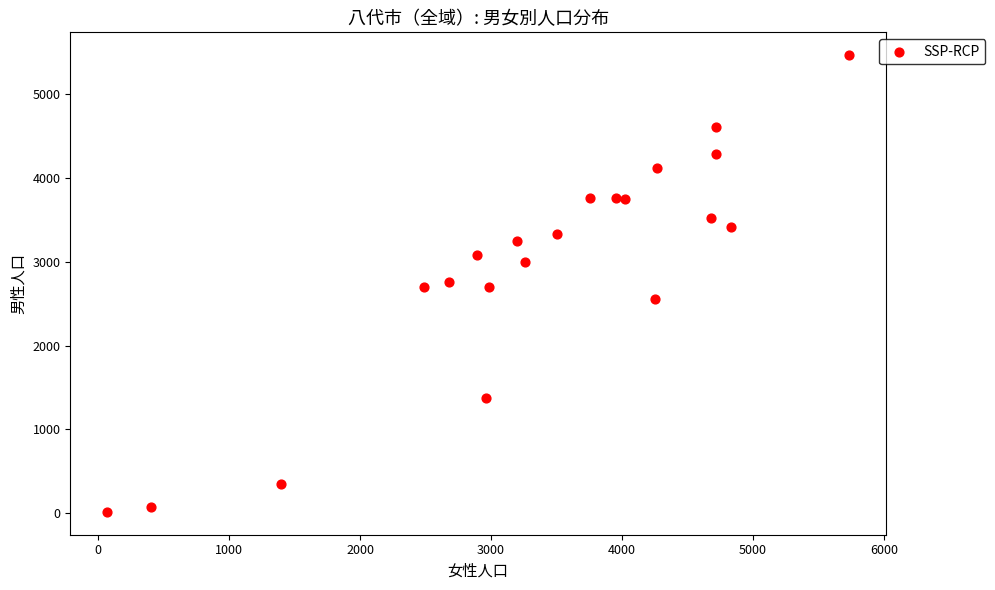

What is the range of Y values (max minus min)?

5446